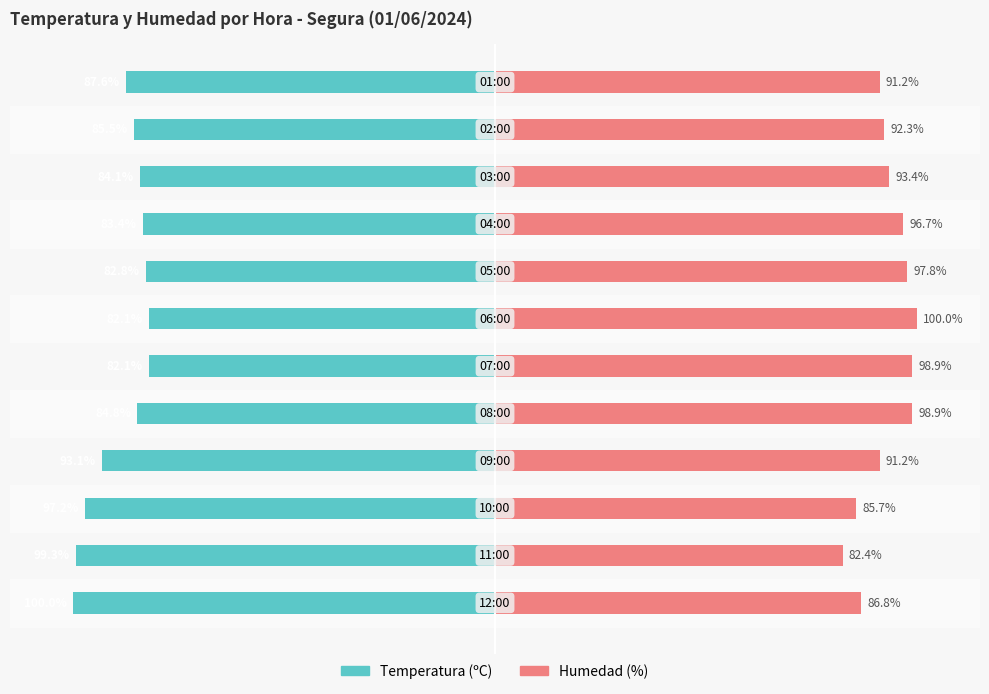

What is the value of the Humedad (%) bar at the 4th from the left?

91.2